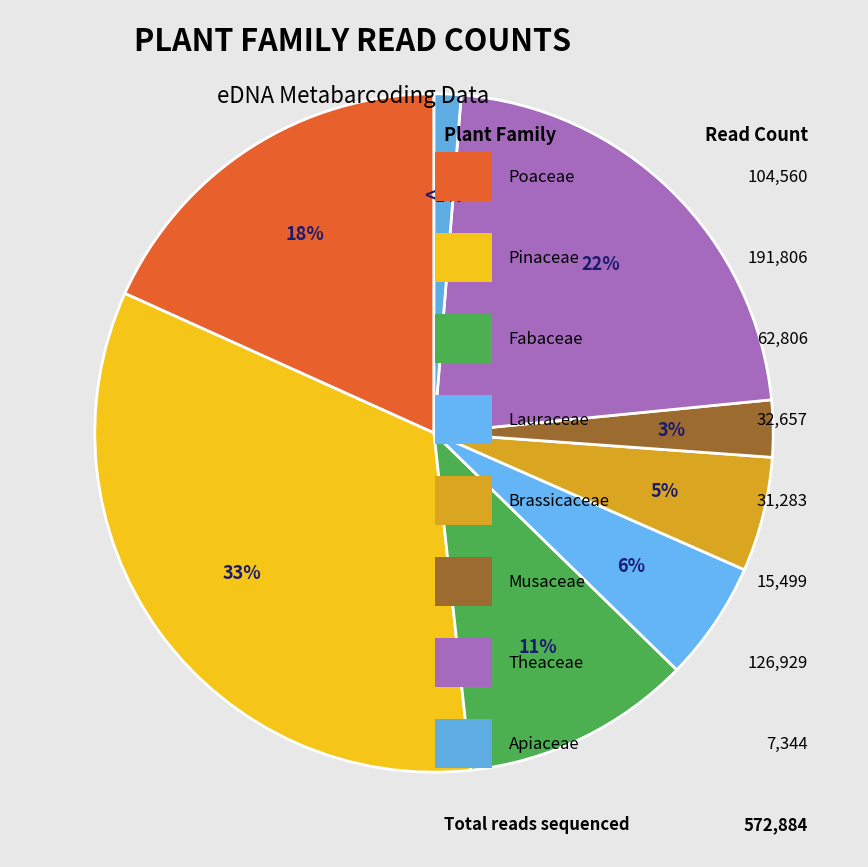

How many segments does this pie chart have?

8